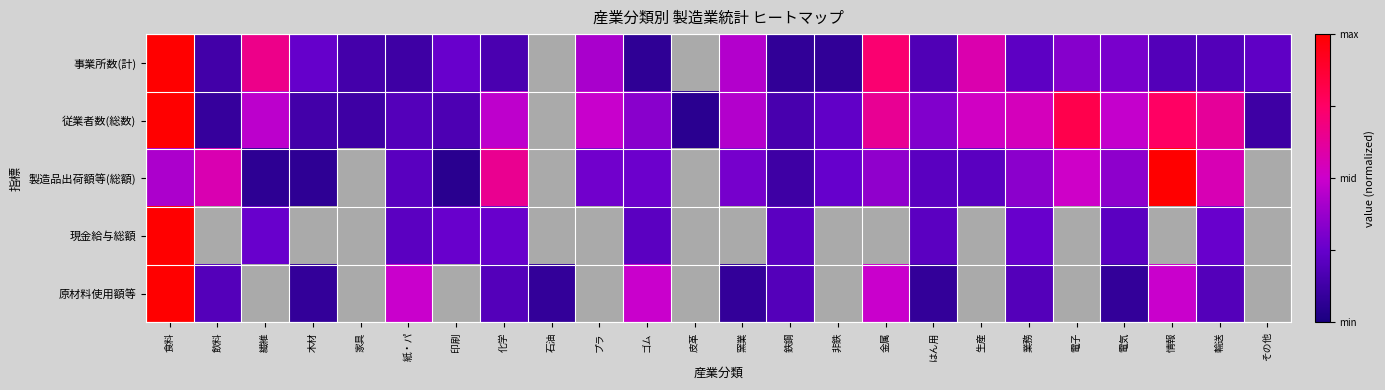

How many categories are shown in the chart?

24